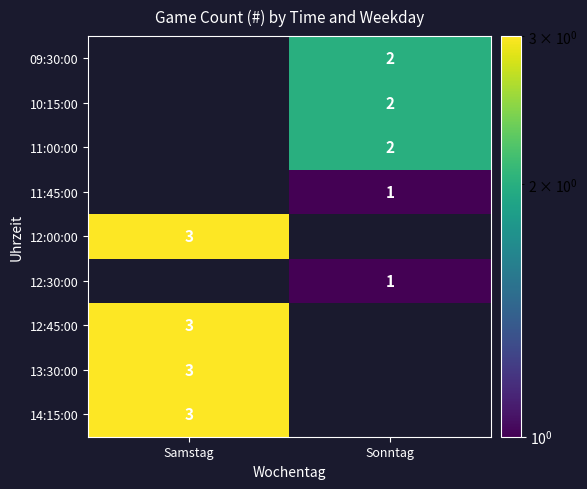

Is it true that 14:15:00 equals 3 at Samstag?

True